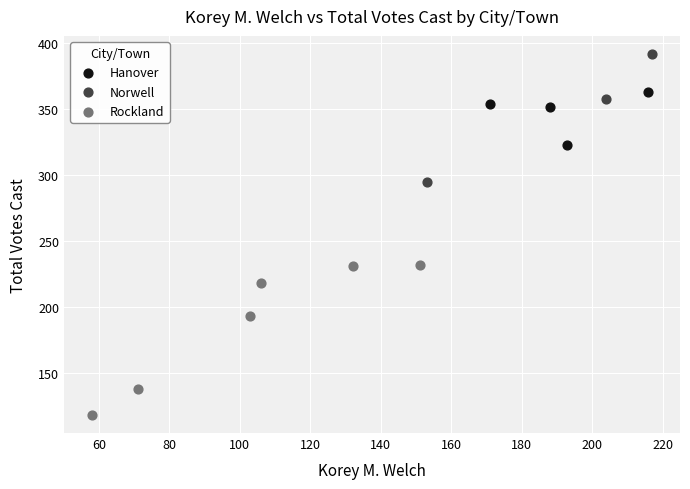

Which series reaches the maximum Y coordinate?

Norwell